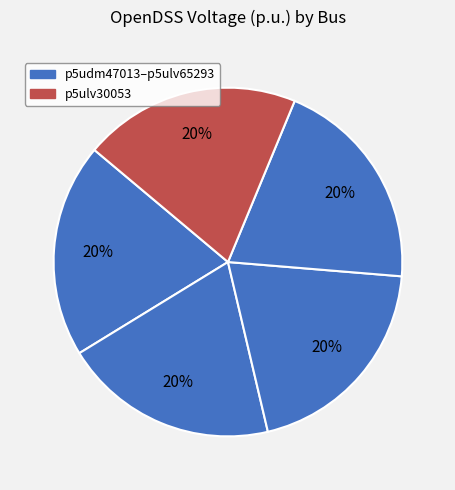

How many segments does this pie chart have?

5